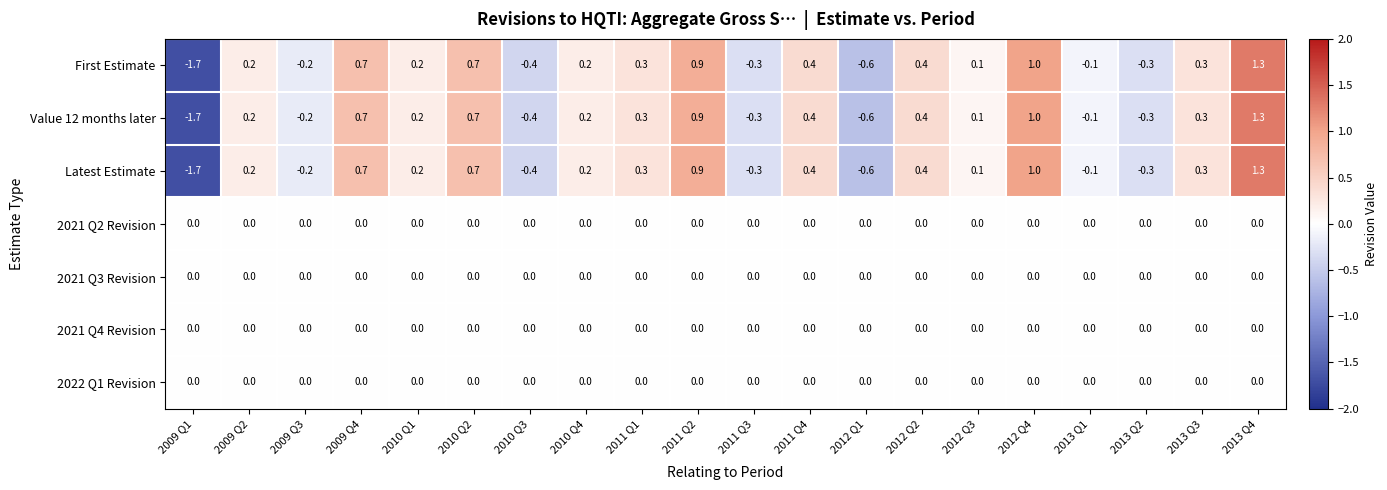

What is the smallest value displayed?

-1.7